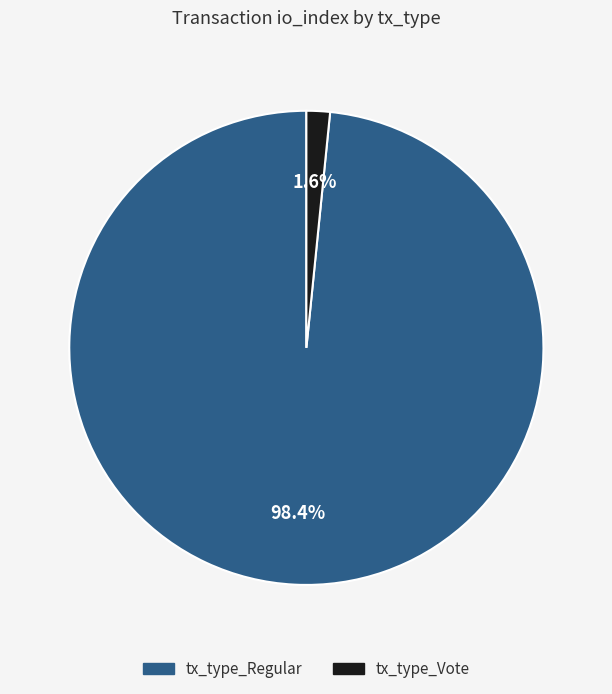

Count the number of slices in the pie.

2